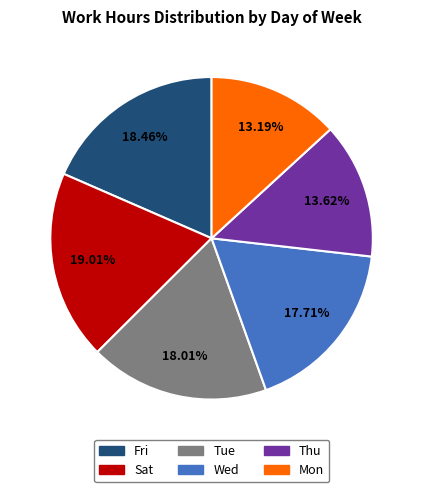

How many segments does this pie chart have?

6